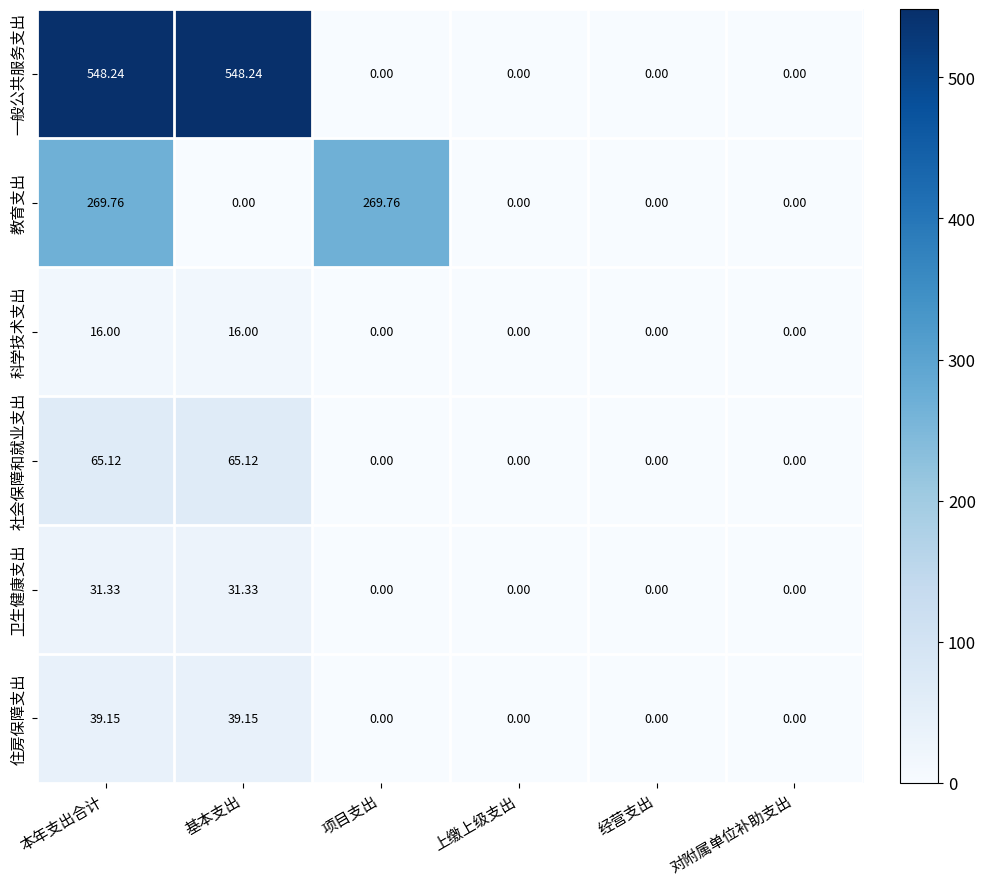

Which series has the largest total across all categories?

一般公共服务支出